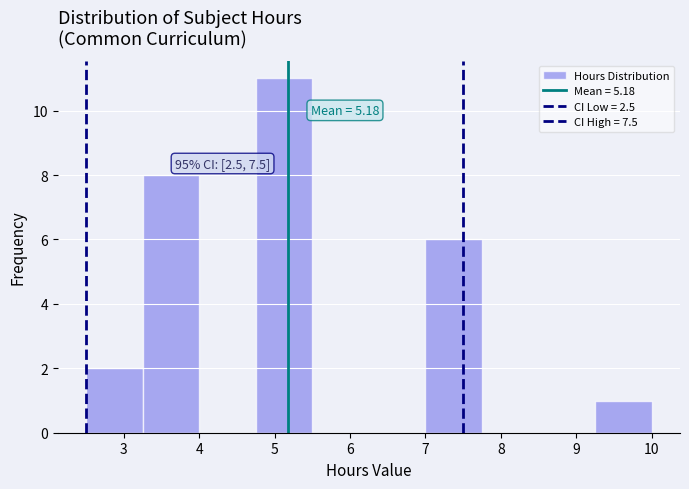

Over which range of the x-axis is the bar tallest?

4.75 to 5.50